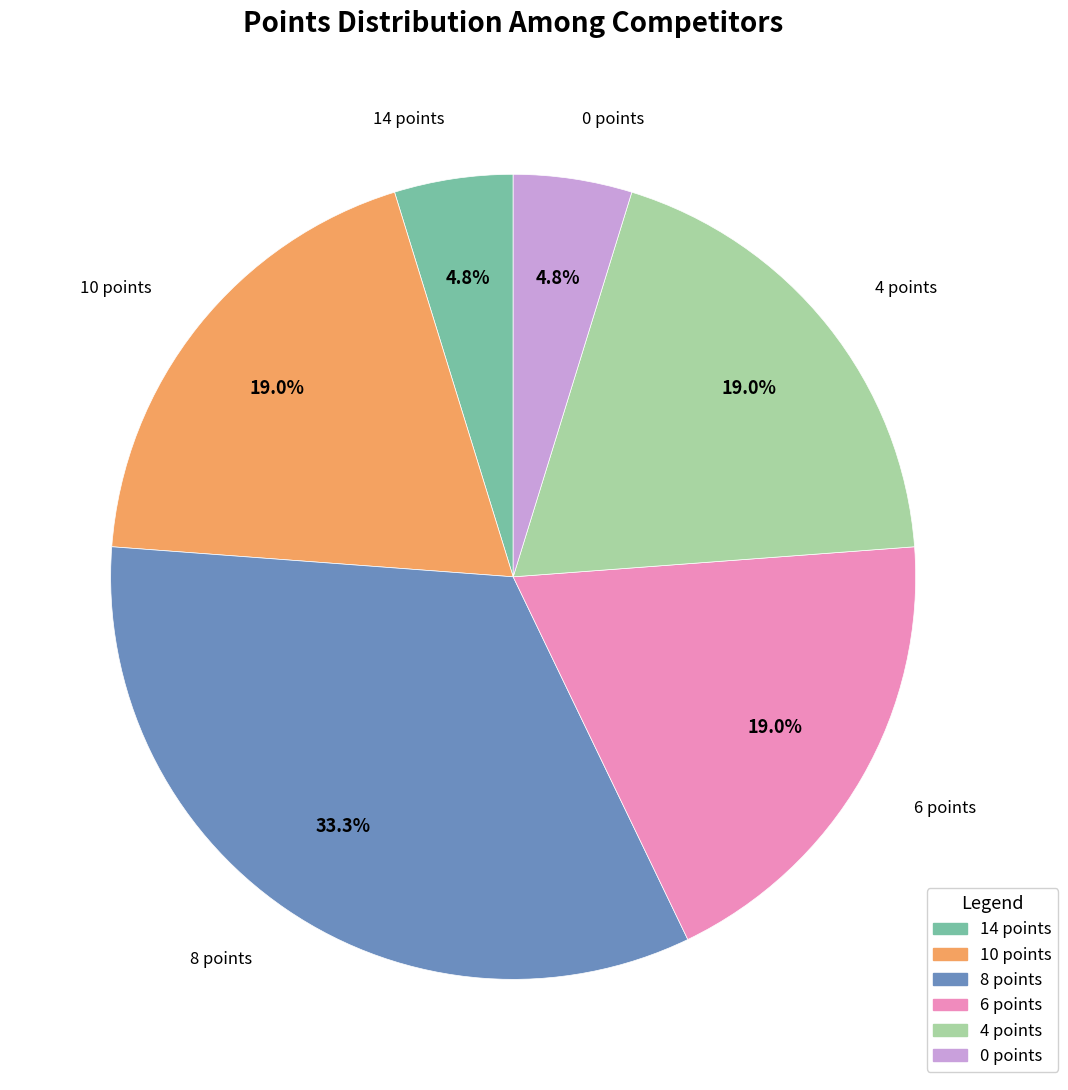

What percentage do 10 points and 14 points together represent?

23.8%